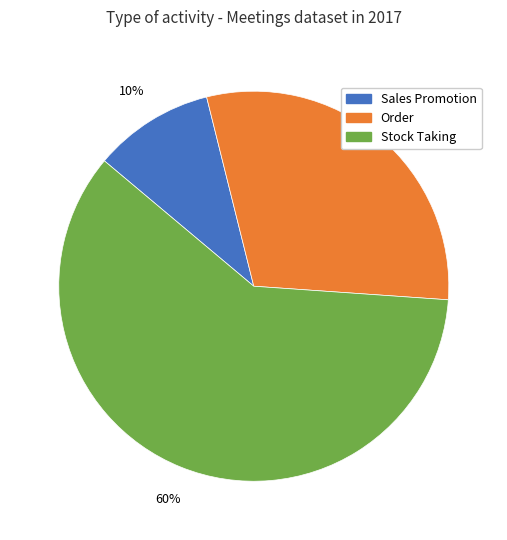

Is there a majority slice in this chart?

Yes